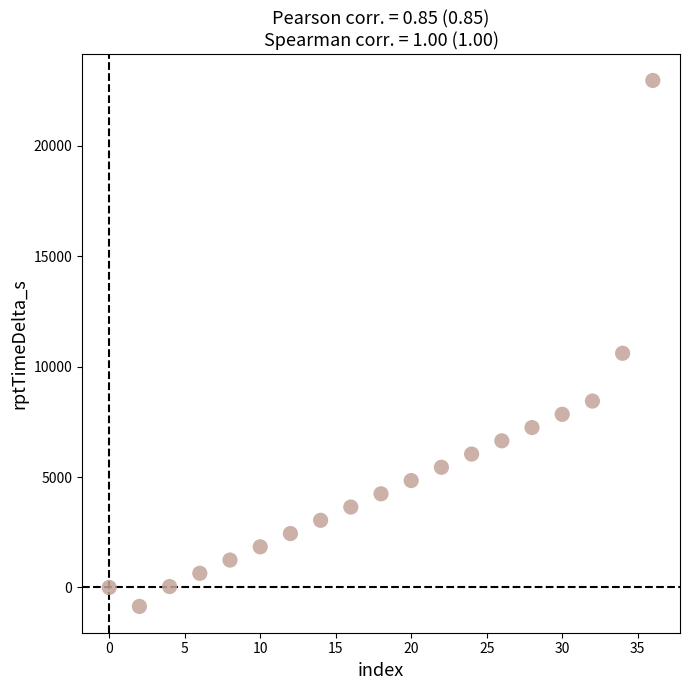

What Y value in the scatter plot is closest to 11050?

10605